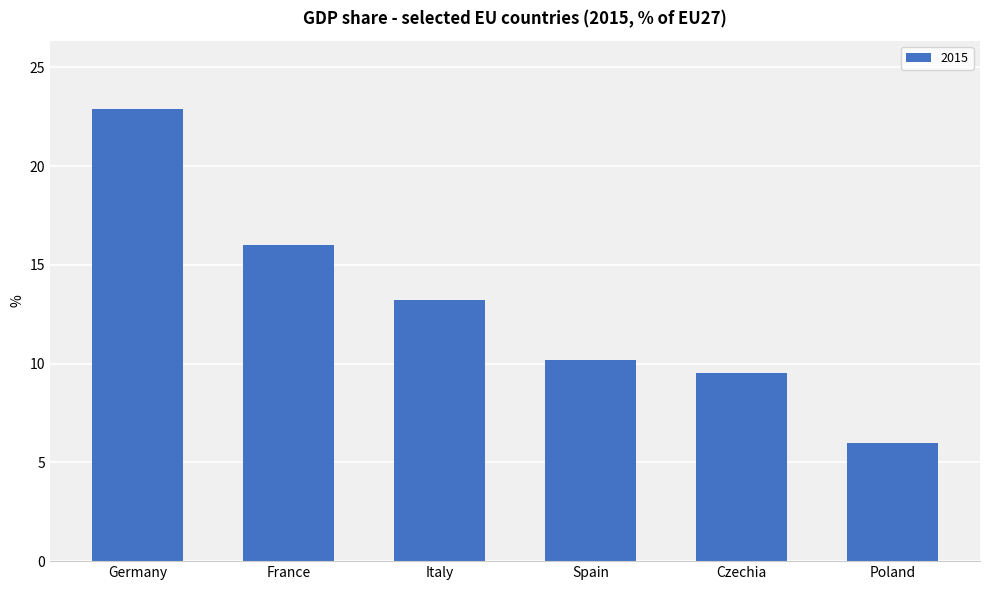

How many distinct data groups are displayed?

1